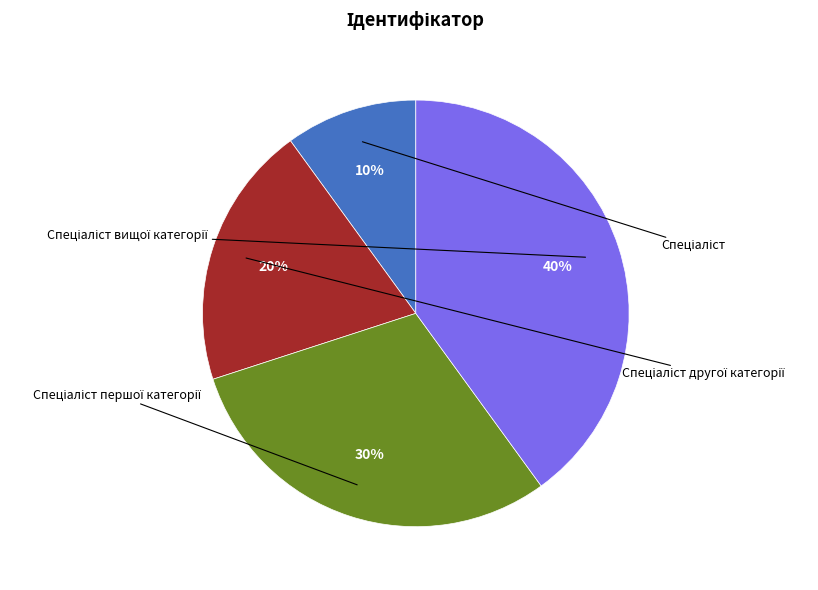

Combined, do Спеціаліст вищої категорії and Спеціаліст account for over 50%?

No